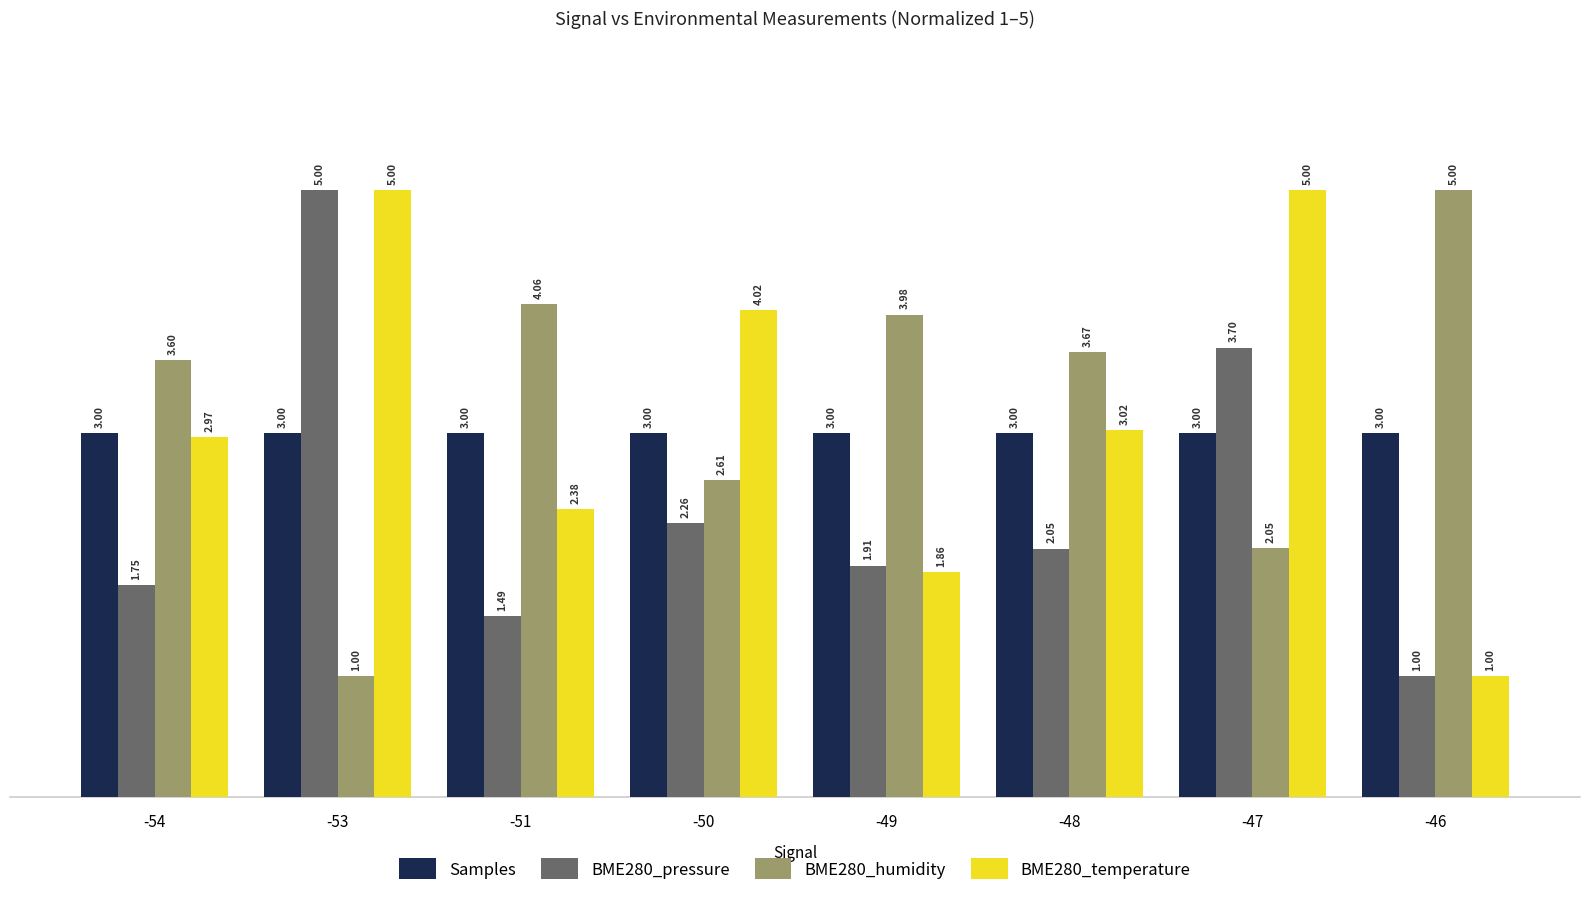

The BME280_pressure series shows 3.0 at -54. True or false?

False